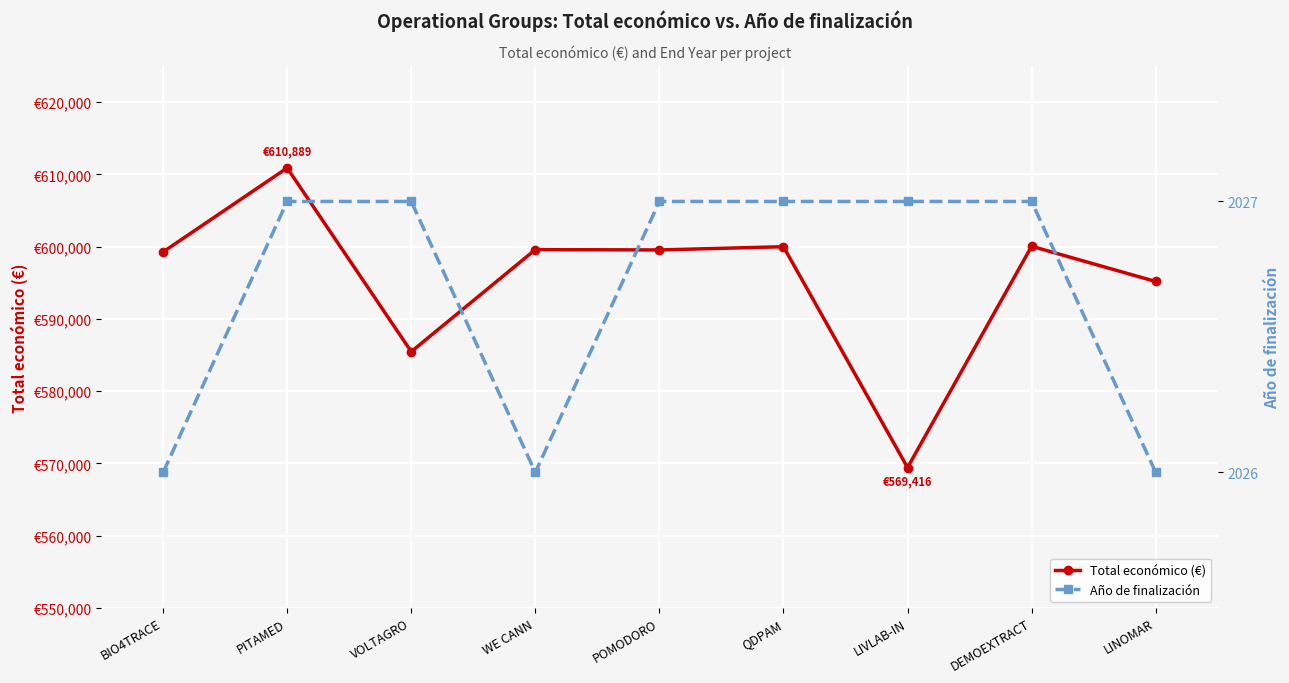

What position from the left is WE CANN?

4